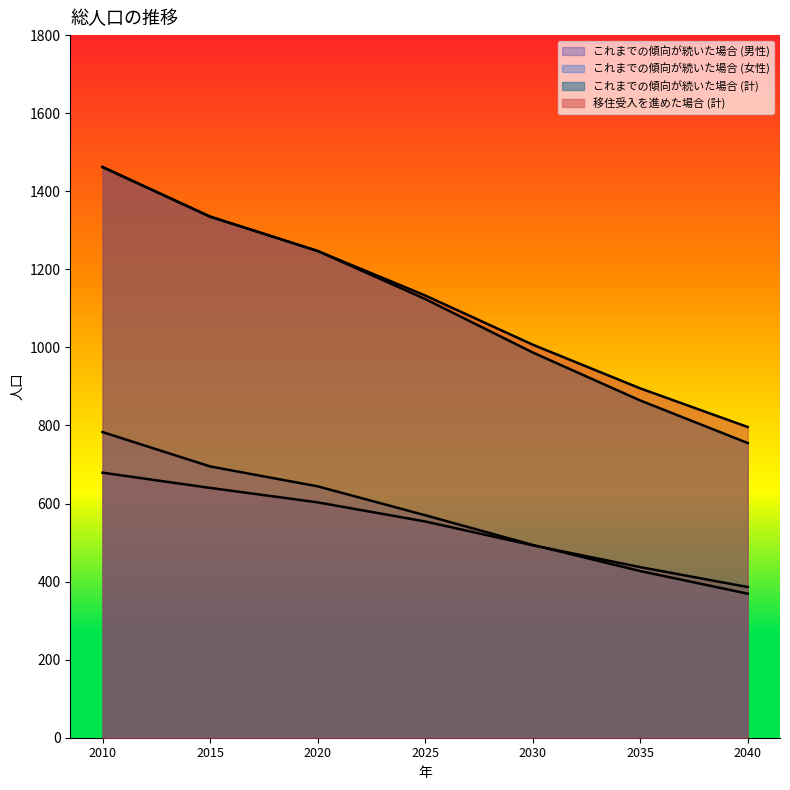

At how many categories does at least one series exceed 641?

7